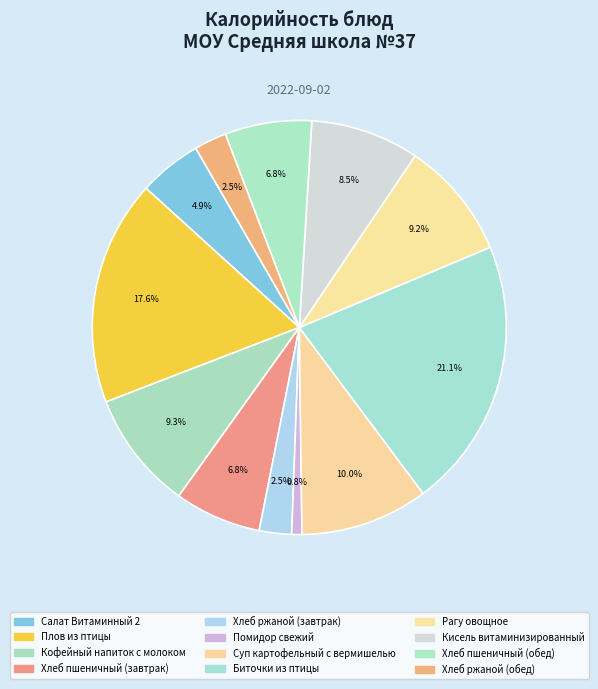

What percentage is the Хлеб ржаной (обед) slice, to the nearest percent?

3%